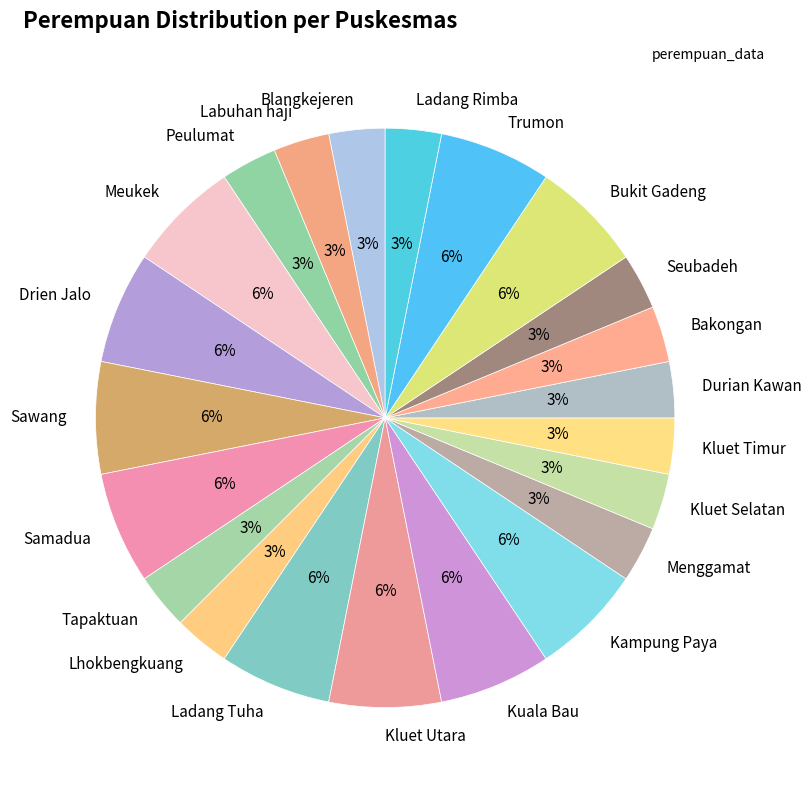

To the nearest percent, what percentage of the pie is Labuhan haji?

3%